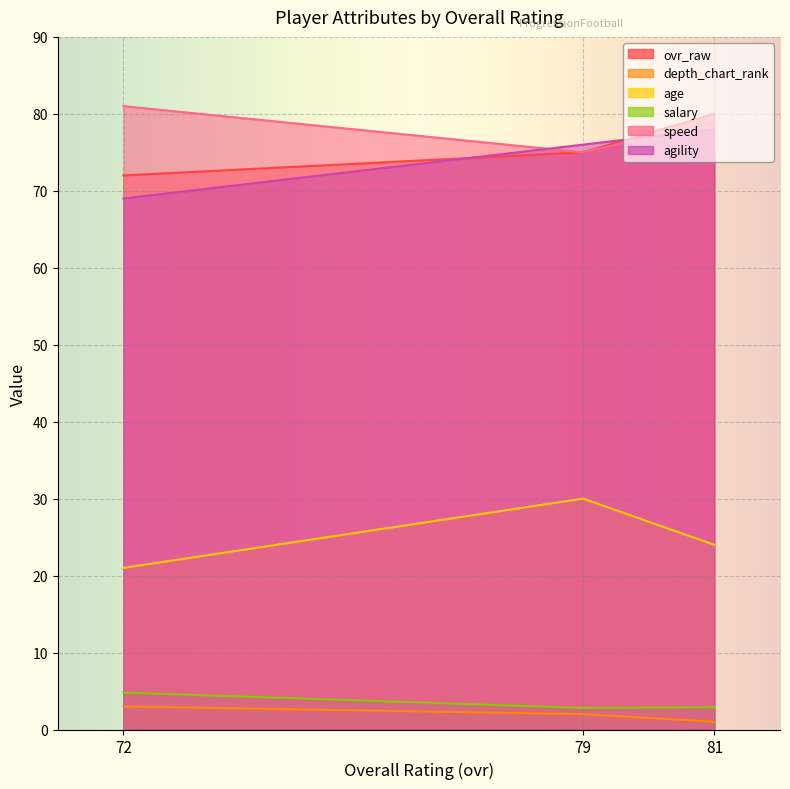

Read the depth_chart_rank value at 81.

1.0